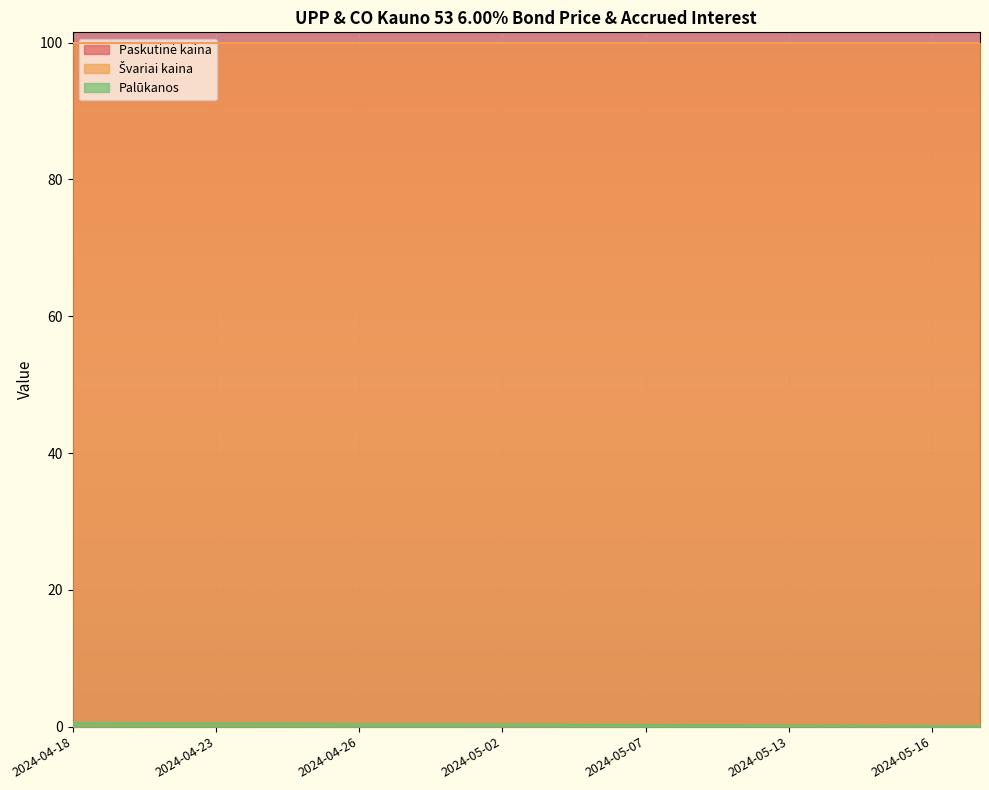

The value of Švariai kaina at 2024-04-18 is 27.8. True or false?

False